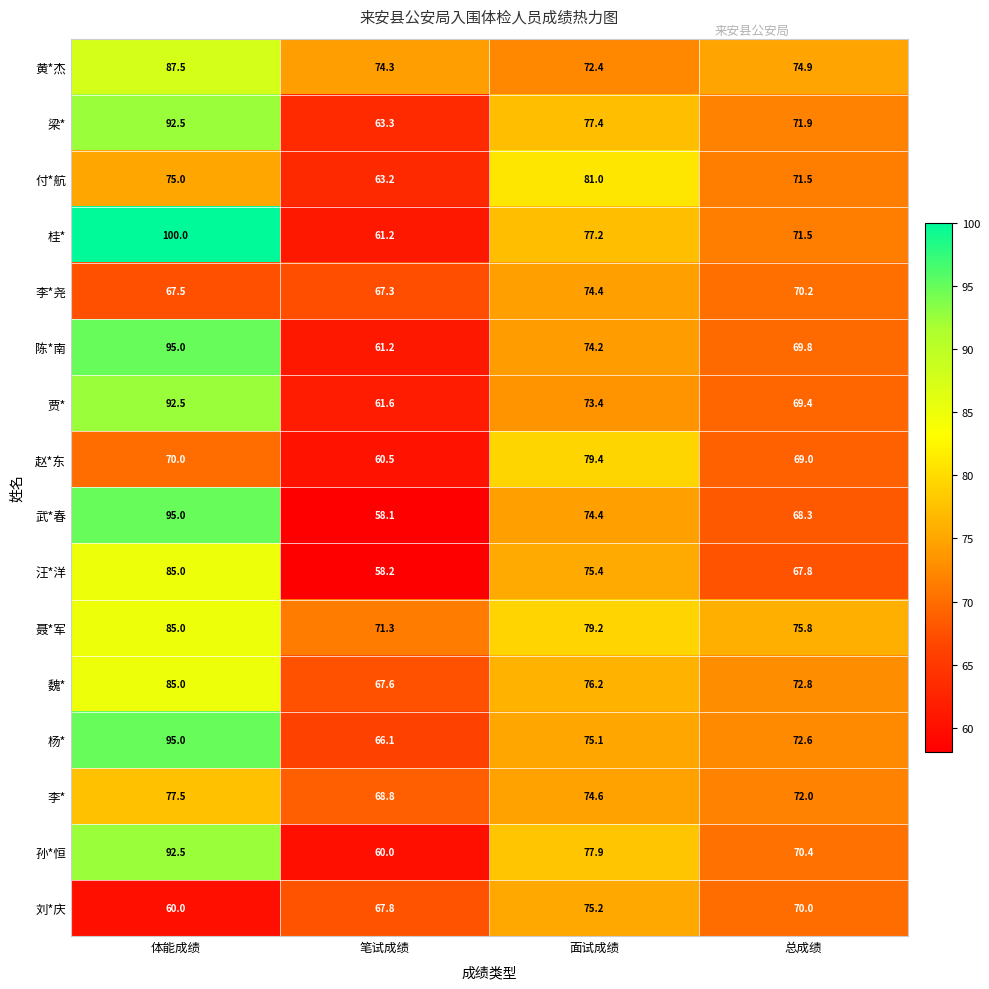

Which series has the largest total across all categories?

聂*军